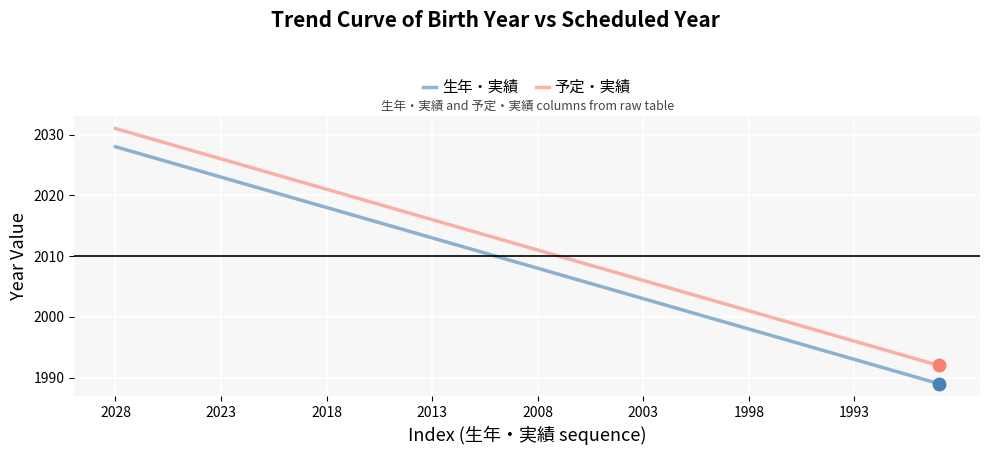

True or false: 予定・実績 and 生年・実績 cross at least once.

False